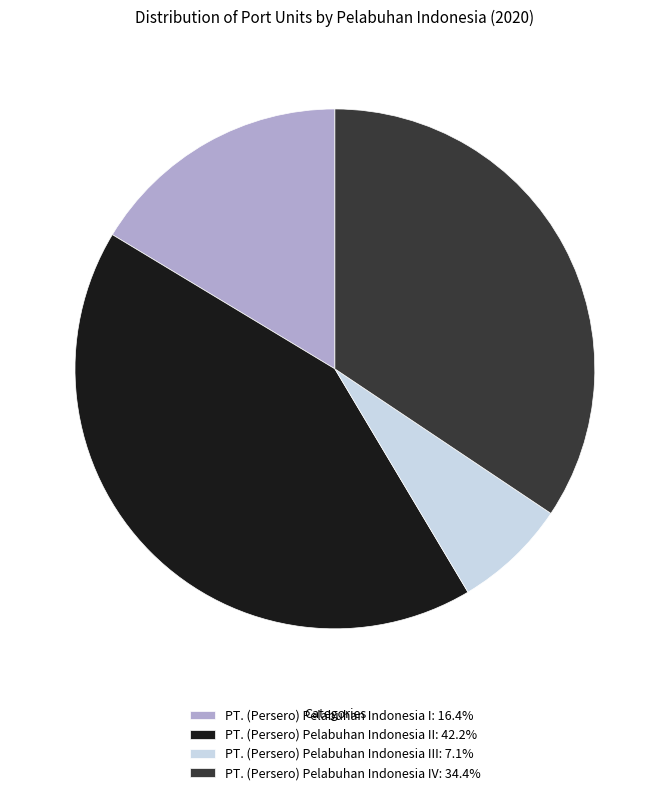

Is PT. (Persero) Pelabuhan Indonesia IV: 34.4% the majority of the pie?

No